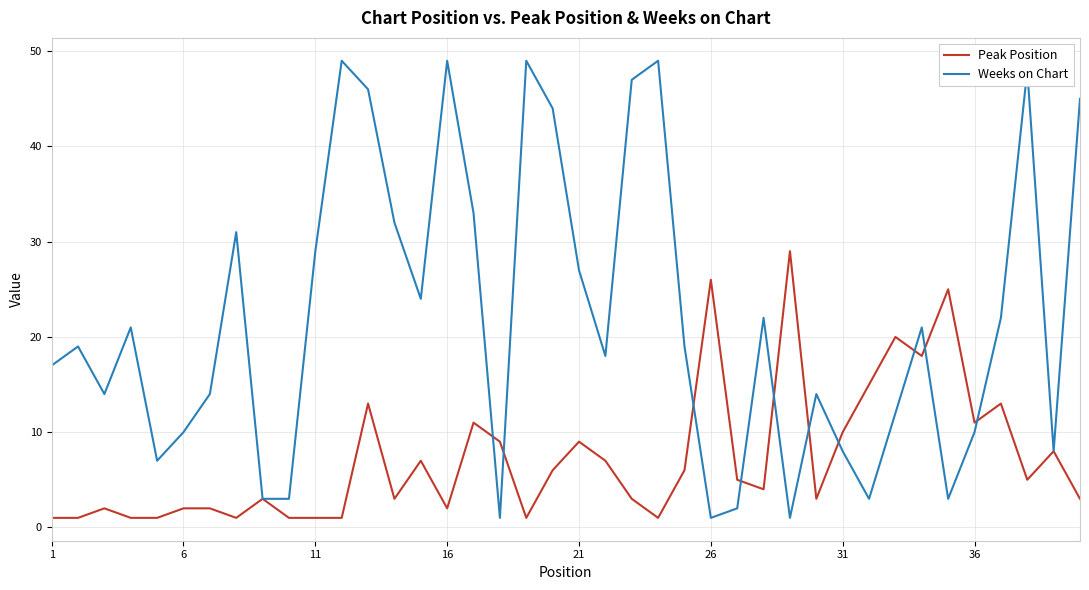

How many lines are shown in the chart?

2